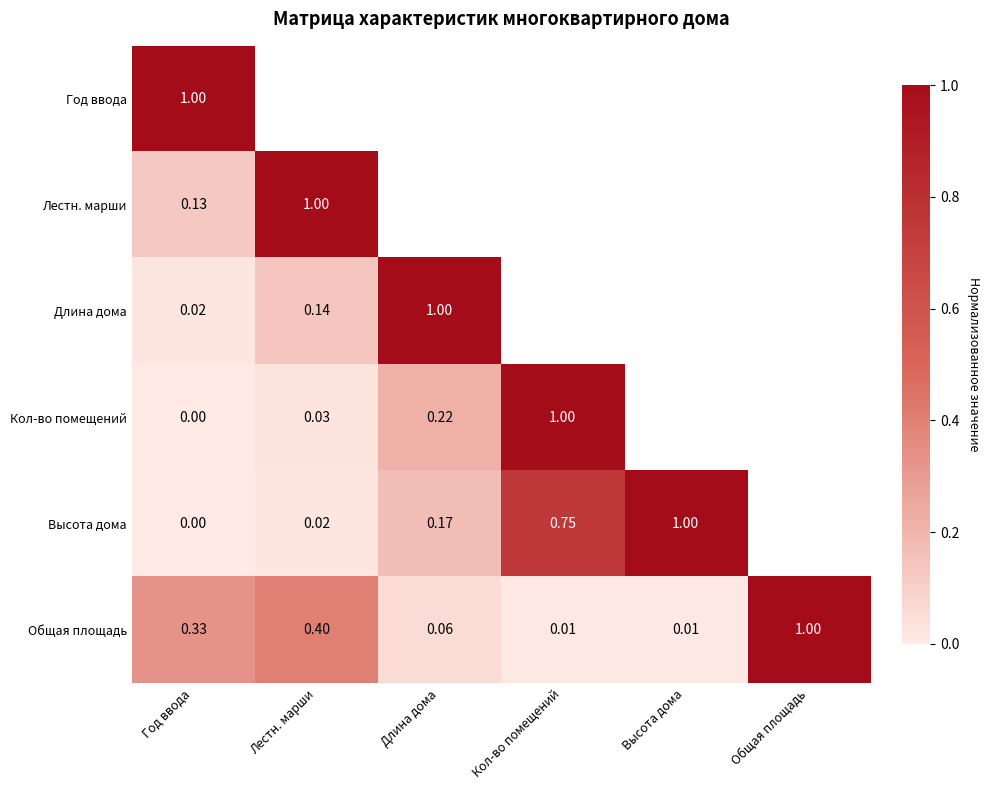

Rank the categories by Лестн. марши value from lowest to highest.

Год ввода, Лестн. марши, Длина дома, Кол-во помещений, Высота дома, Общая площадь